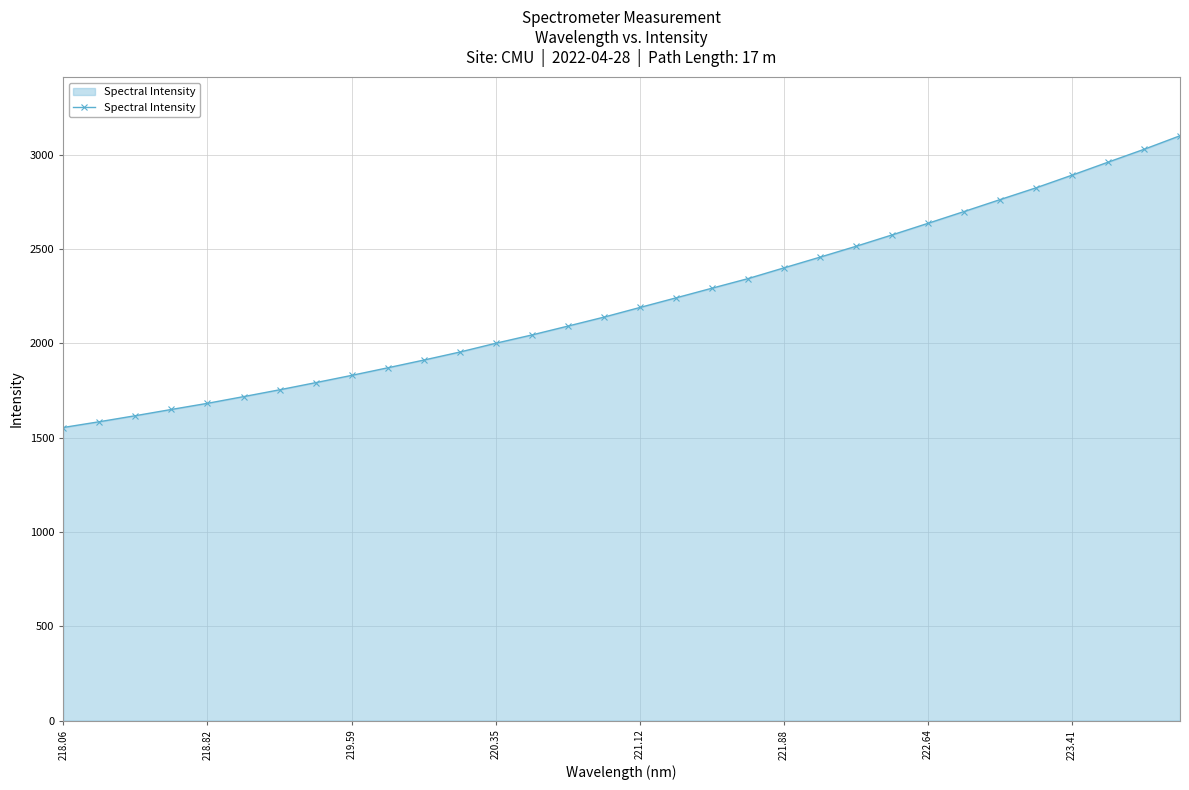

What is the sum of all values?

71112.6